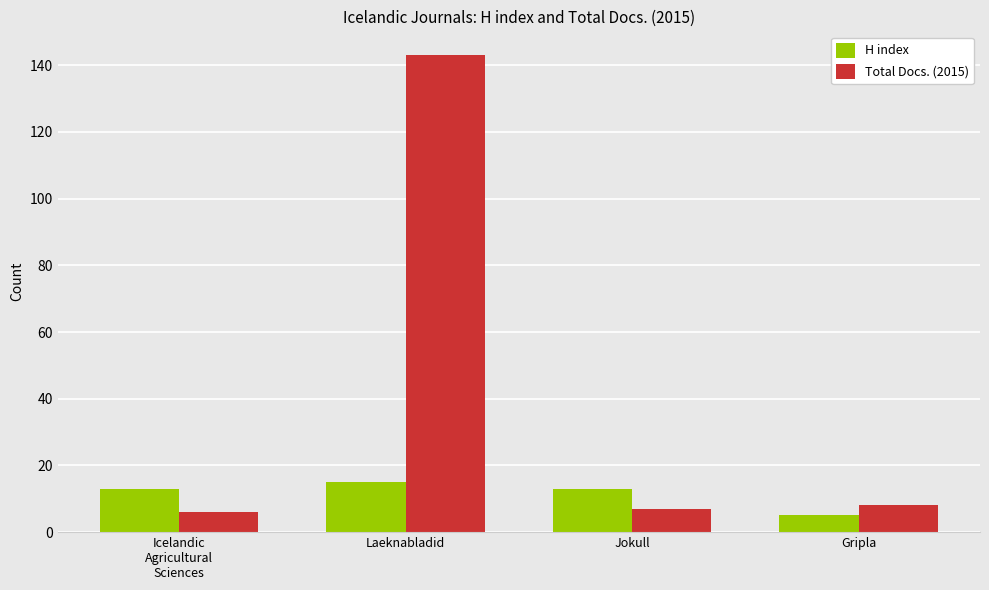

What is the label of the 3rd bar from the left?

Jokull